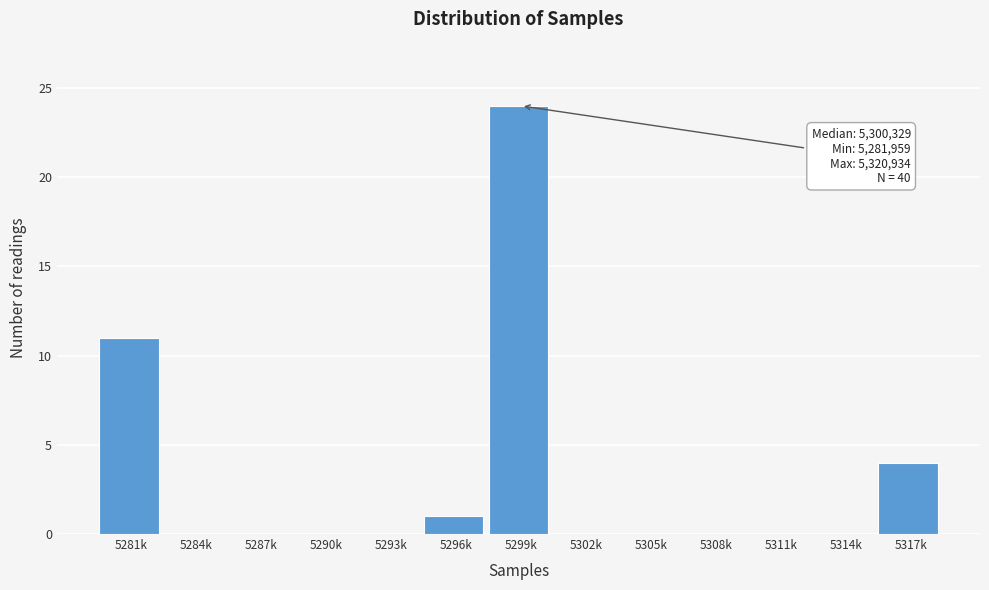

Reading left to right, transcribe all the data shown in this chart.

5281k=11	5284k=0	5287k=0	5290k=0	5293k=0	5296k=1	5299k=24	5302k=0	5305k=0	5308k=0	5311k=0	5314k=0	5317k=4